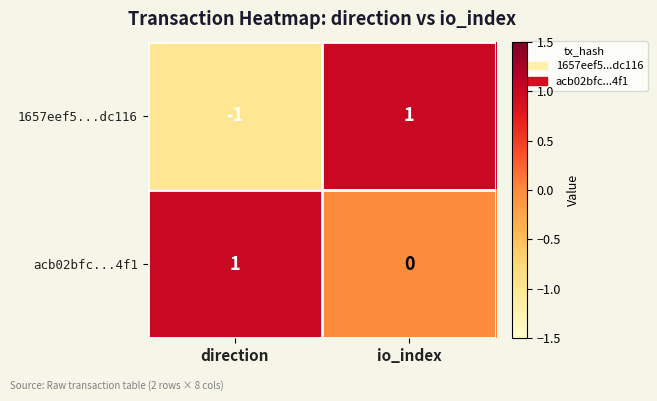

At which category does the chart reach its minimum across all series?

direction